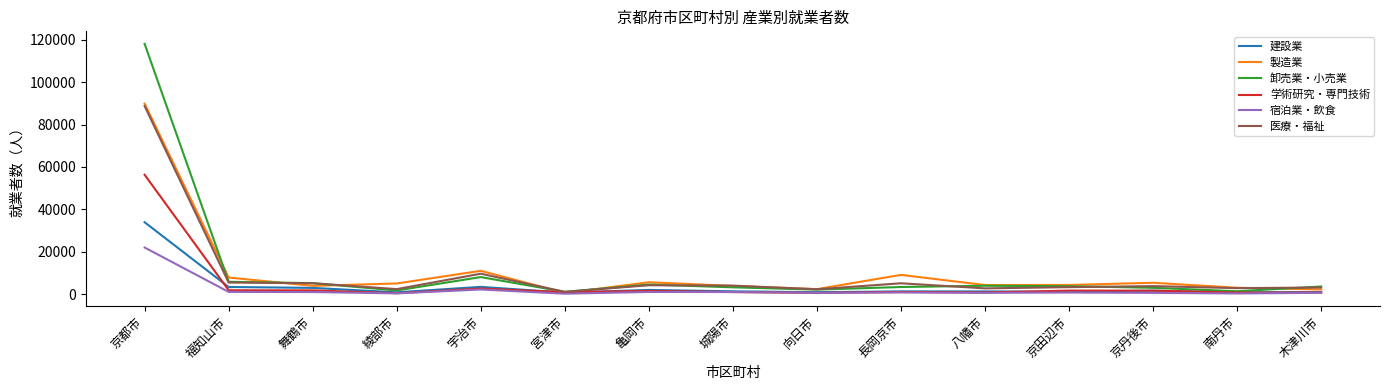

True or false: 製造業 has a value of 4869 at 宇治市.

False